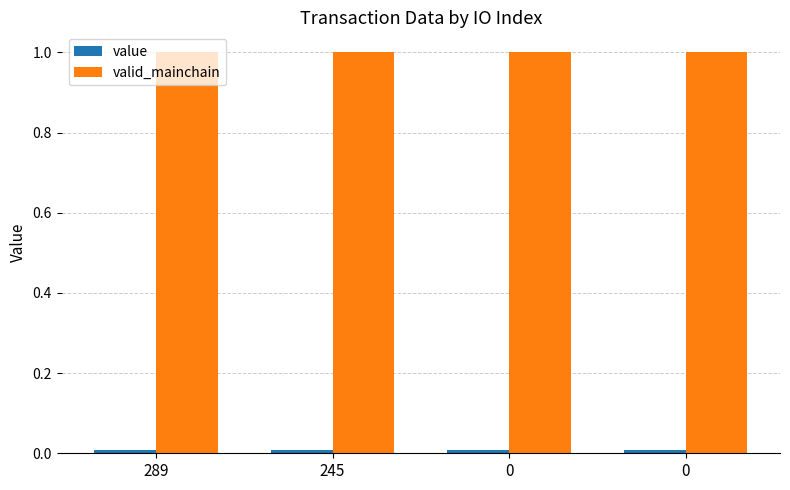

List the series in order of their peak value, lowest first.

value, valid_mainchain